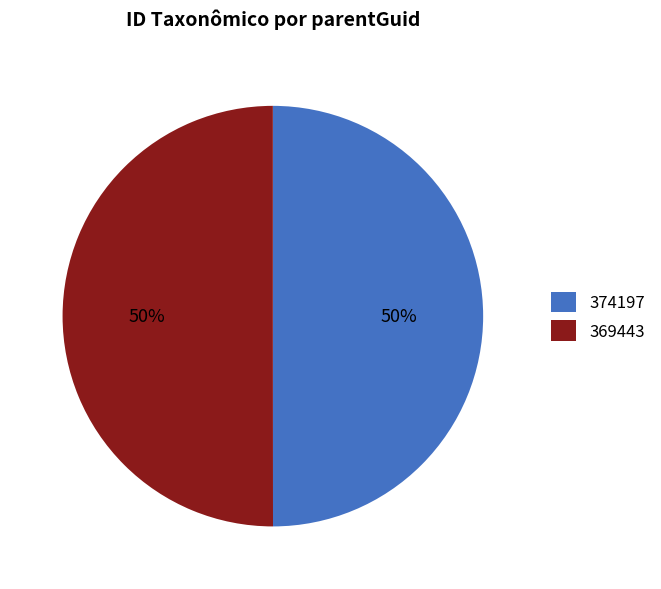

What is the ratio of the value at 374197 to the value at 369443?

1.0